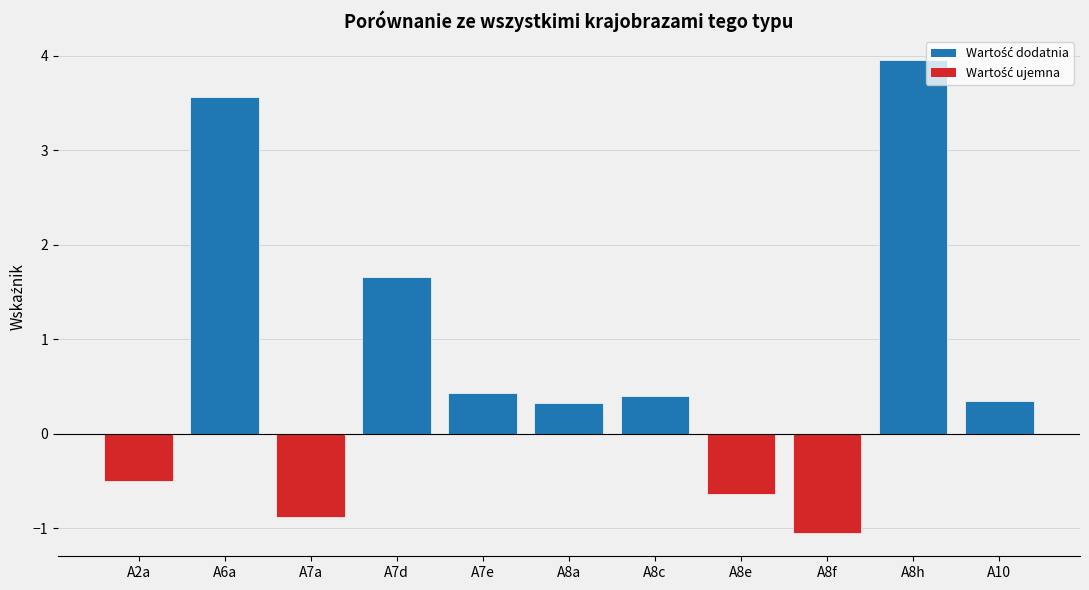

What is the value of the 8th bar from the left?

-0.6